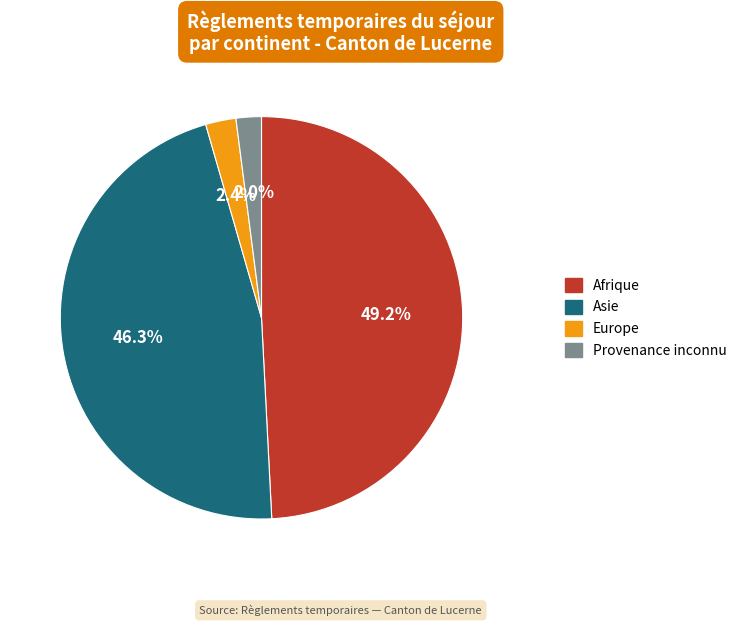

Is Asie the majority of the pie?

No